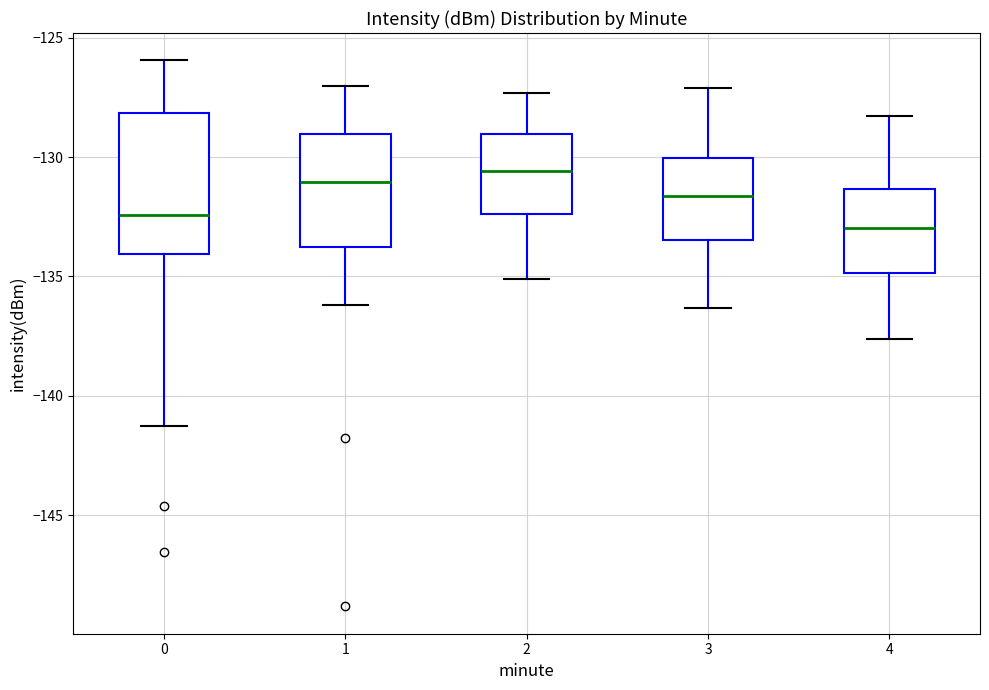

Reading left to right, transcribe this box plot: for each box, give where its median line is, the range the box spans, and where its two whiskers end, as read against the y-axis. The values are not printed on the chart, so give them approximately, as read against the axis.

0: median -132.5, box -134.0 to -128.0, whiskers -141.5 to -126.0
1: median -131.0, box -134.0 to -129.0, whiskers -136.0 to -127.0
2: median -130.5, box -132.5 to -129.0, whiskers -135.0 to -127.5
3: median -131.5, box -133.5 to -130.0, whiskers -136.5 to -127.0
4: median -133.0, box -135.0 to -131.5, whiskers -137.5 to -128.5